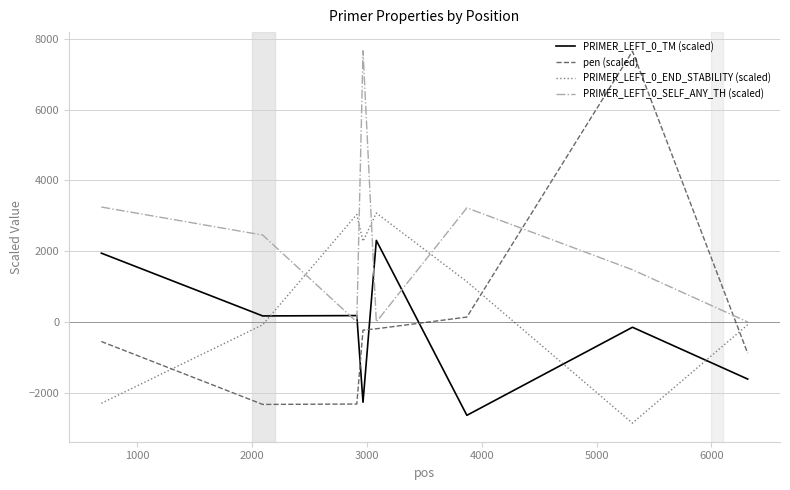

What is the greatest value displayed?

7668.0